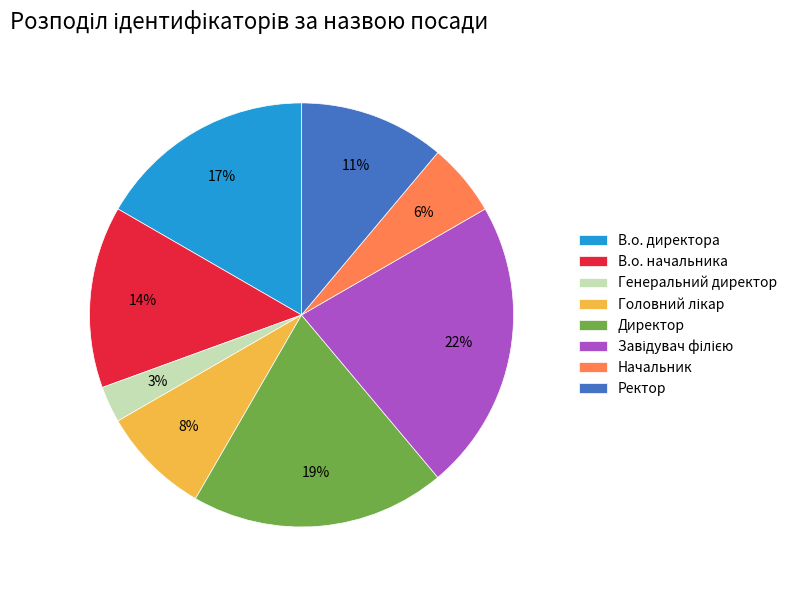

The В.о. директора slice represents 17% of the pie. True or false?

True